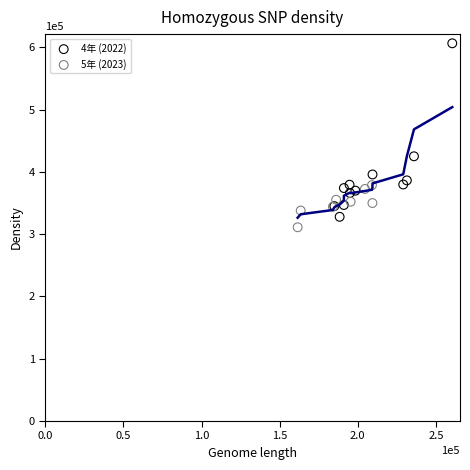

Which series reaches the minimum Y coordinate?

5年 (2023)